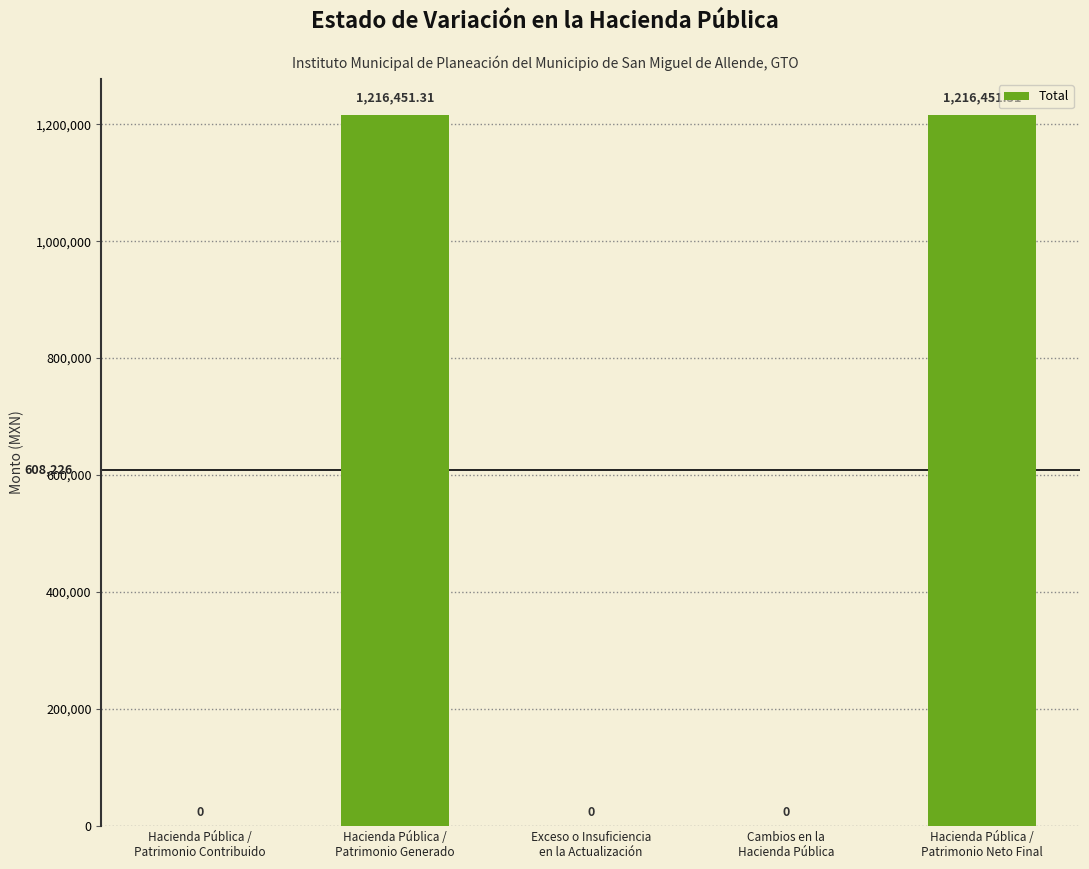

How many data points does each series have?

5